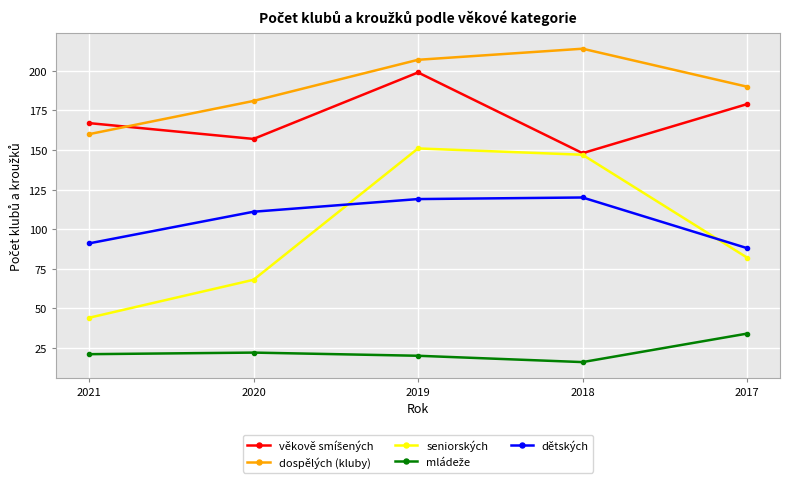

In dětských, how many points are higher than both neighbors (excluding endpoints)?

1